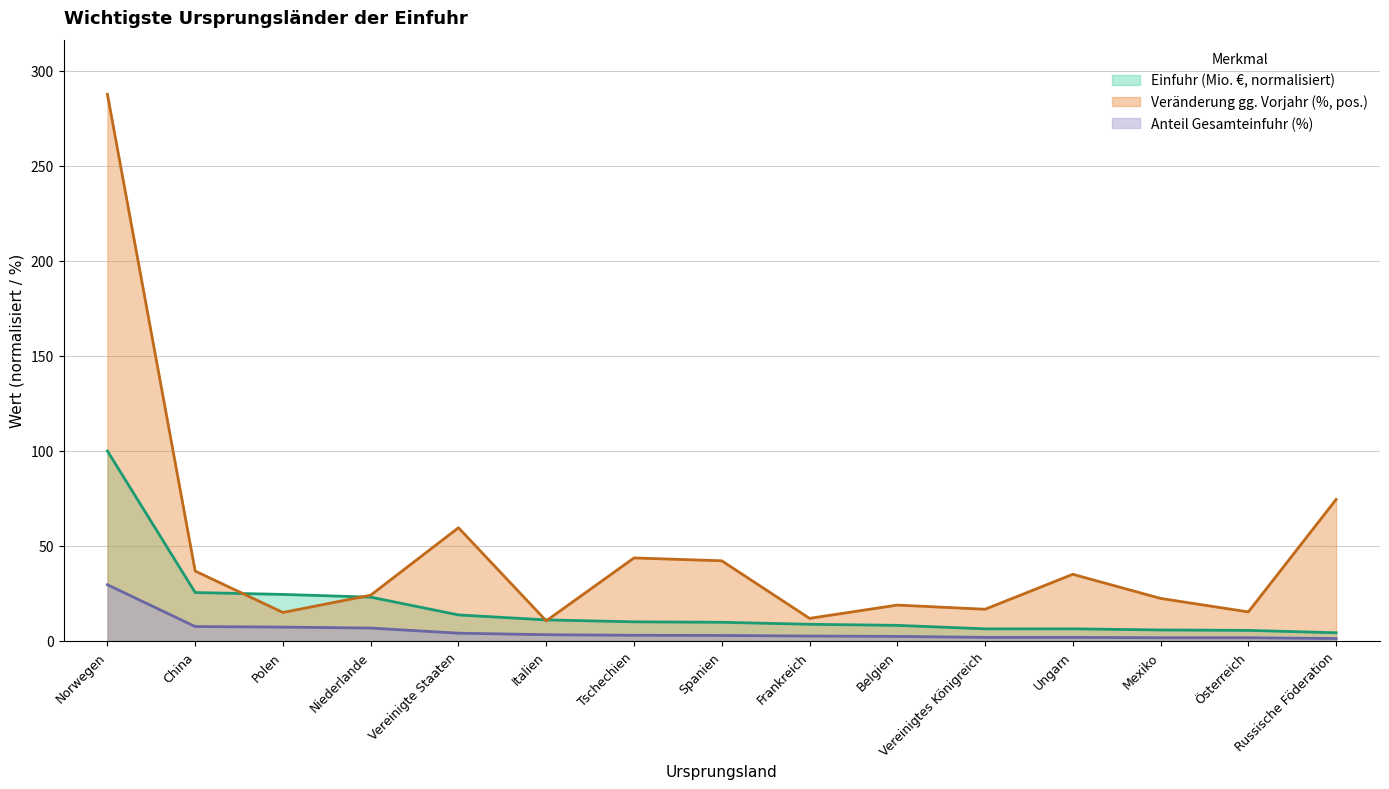

What is the smallest value displayed?

1.3